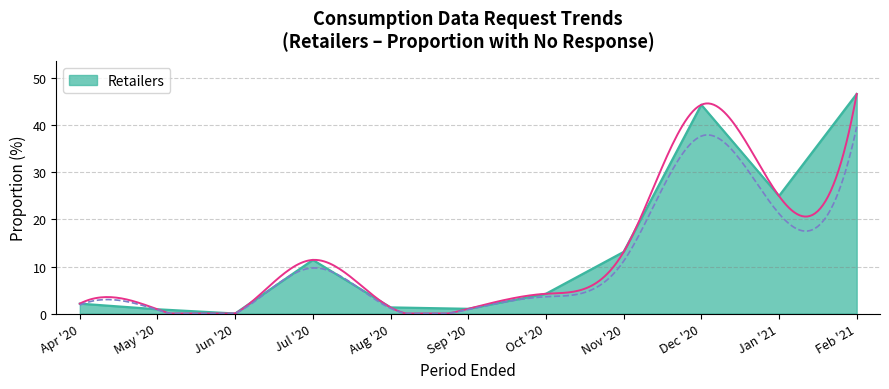

What is the difference between the second highest and minimum values?

44.4